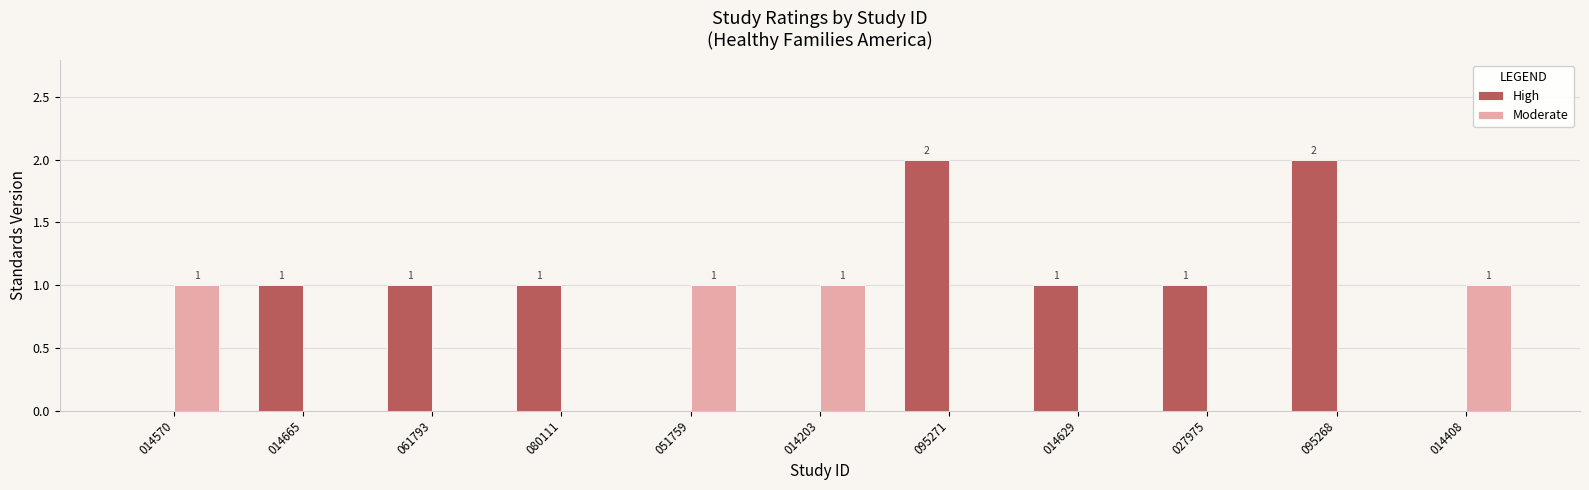

Which series changed the most between 014570 and 095271?

High